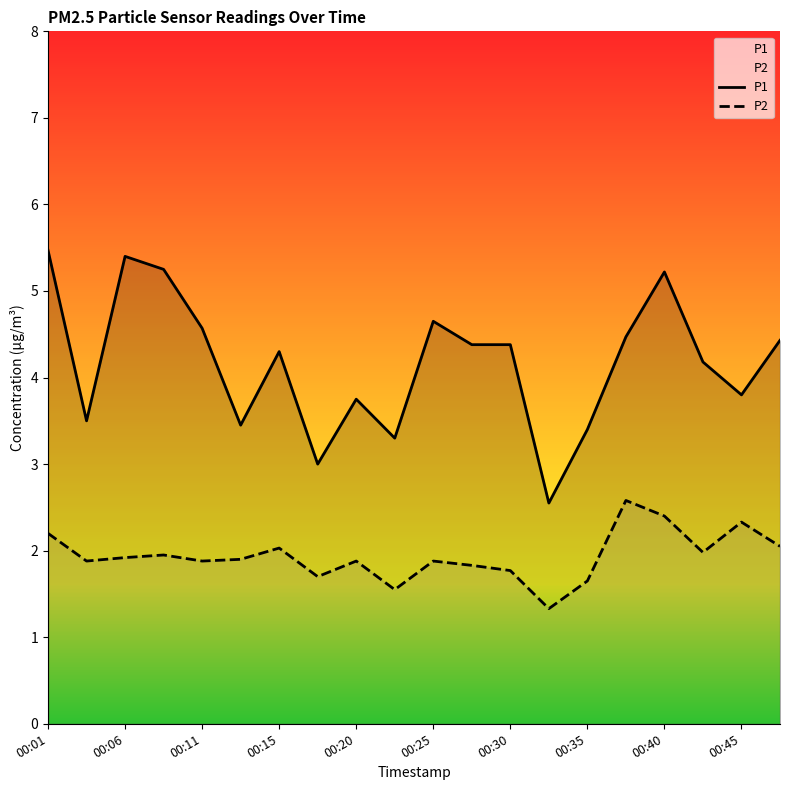

Reading right to left, extract all data points from this chart.

P1: 4.4	3.8	4.2	5.2	4.5	3.4	2.5	4.4	4.4	4.7	3.3	3.8	3.0	4.3	3.5	4.6	5.2	5.4	3.5	5.5
P2: 2.0	2.3	2.0	2.4	2.6	1.6	1.3	1.8	1.8	1.9	1.6	1.9	1.7	2.0	1.9	1.9	1.9	1.9	1.9	2.2